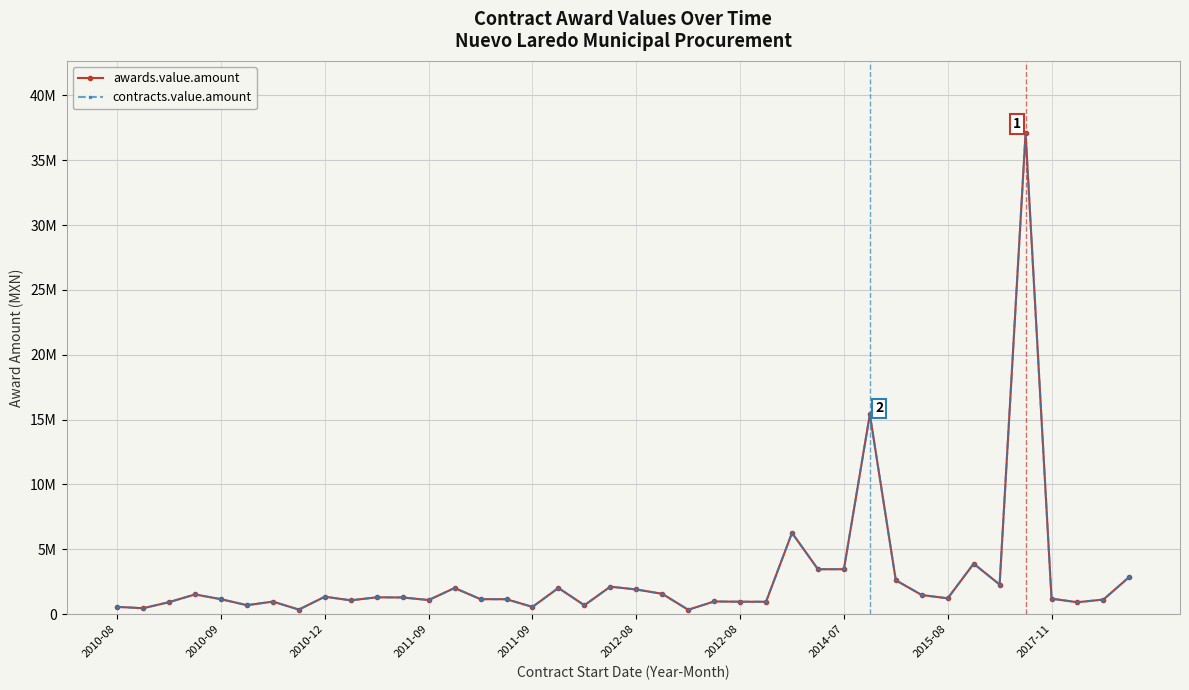

Which series has the widest spread of values?

awards.value.amount